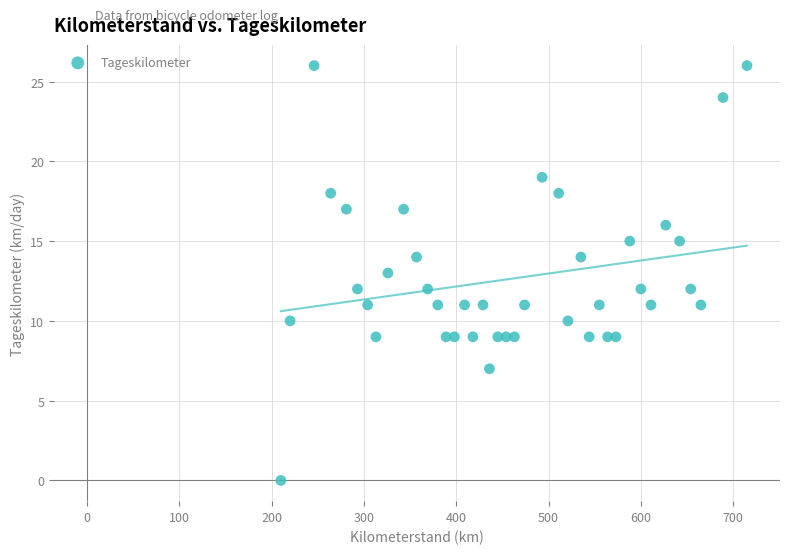

What is the range of Y values (max minus min)?

26